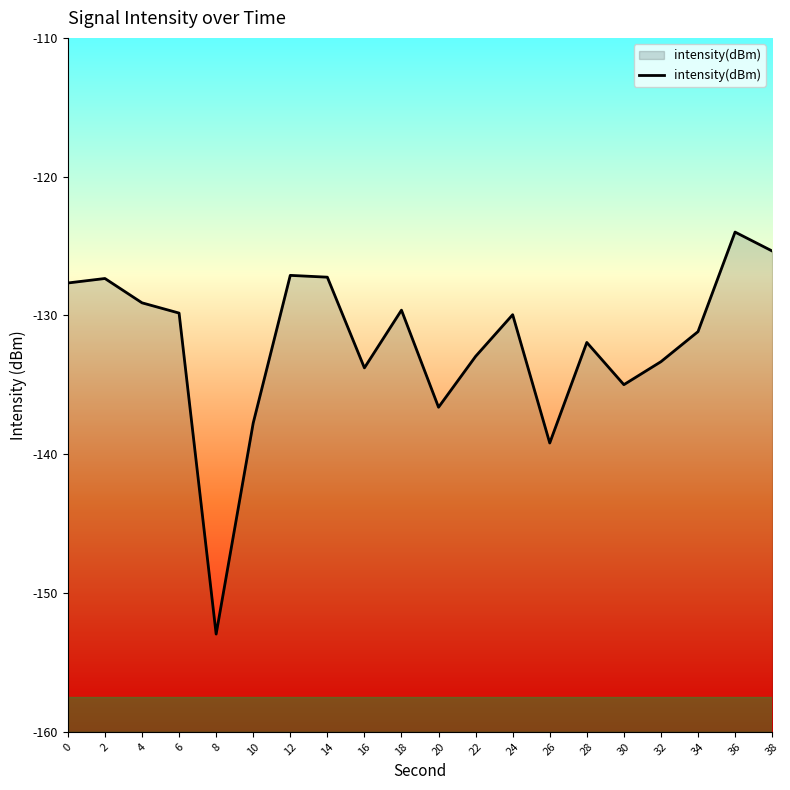

What is the change in value from 2 to 36?

+3.3